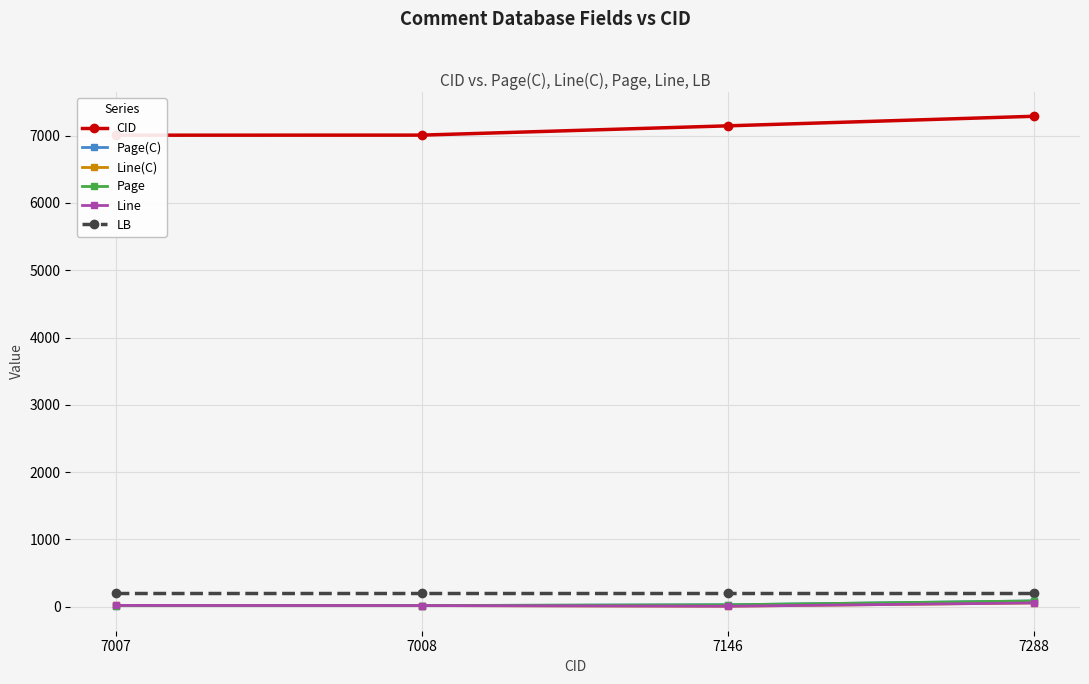

Is it true that Line(C) equals 27.1 at 7288?

False